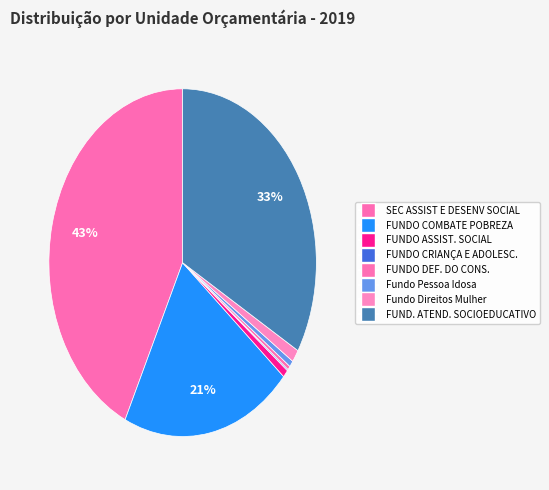

Does any single category account for the majority?

No